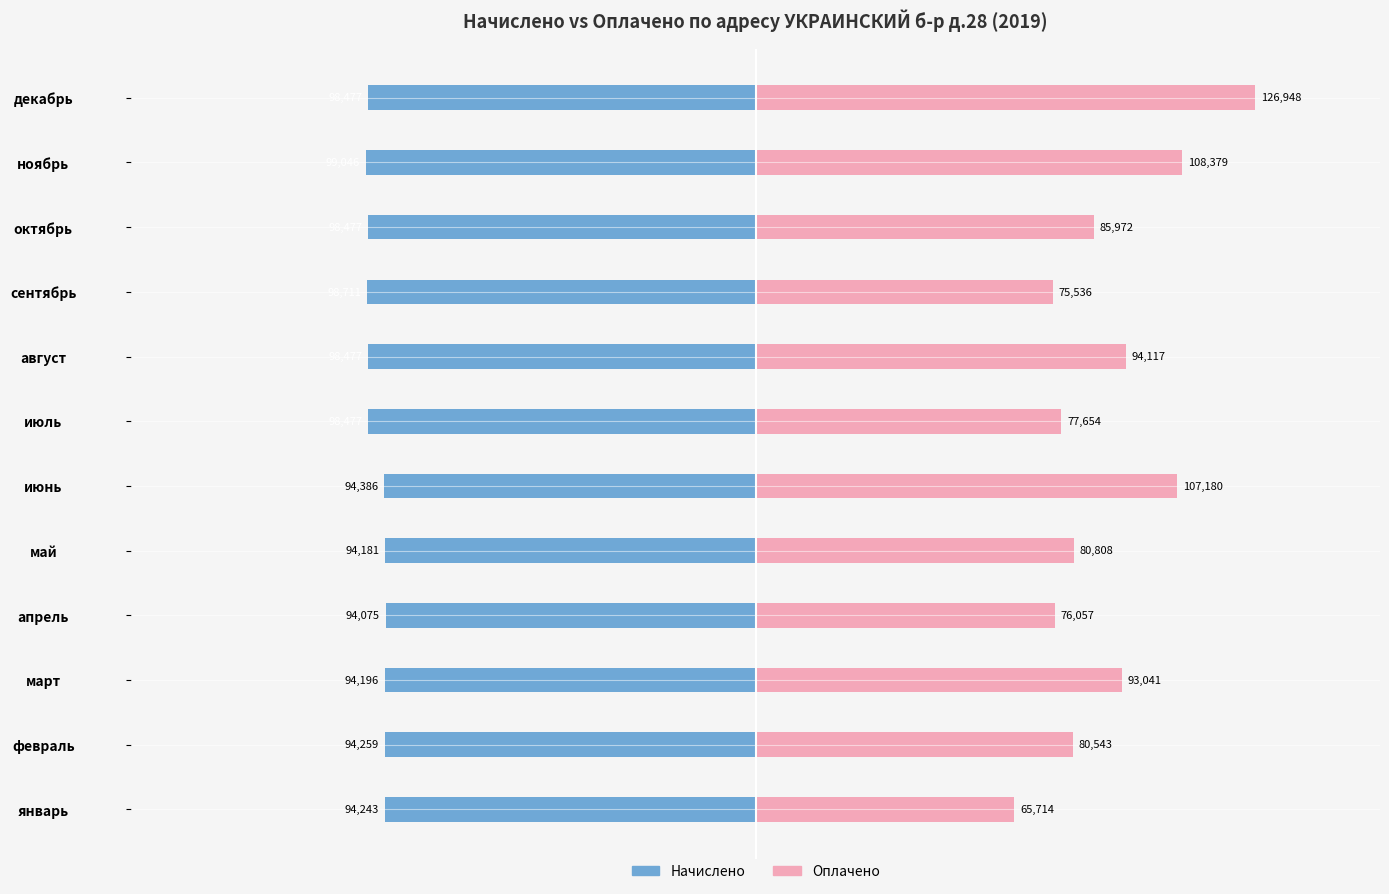

What is the spread (max minus min) of values at октябрь?

184448.7